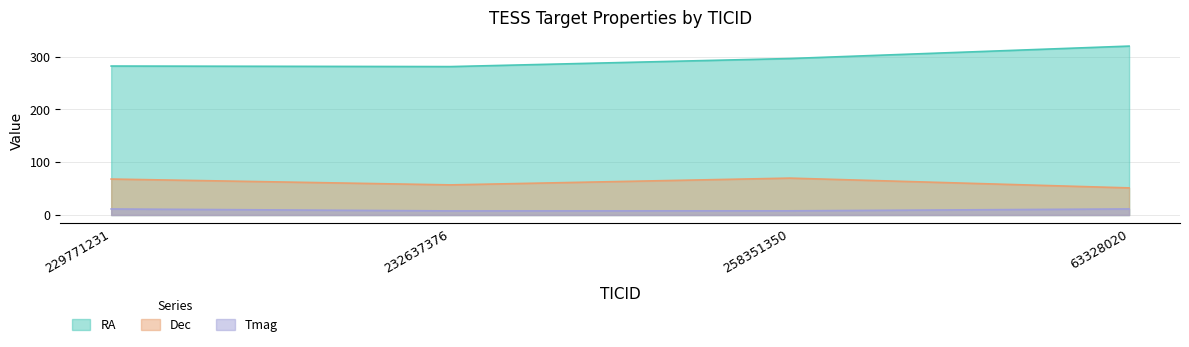

How many lines are shown in the chart?

3